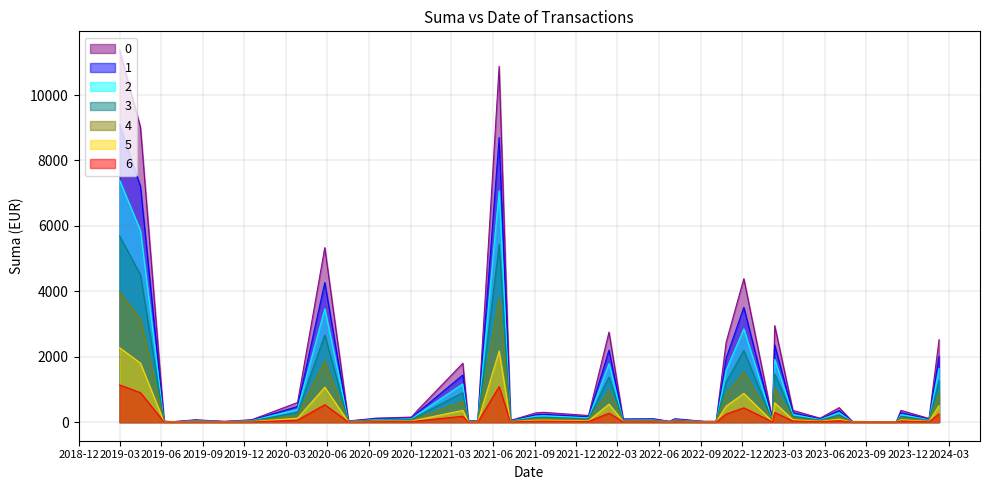

What is the minimum value shown in the chart?

1.2